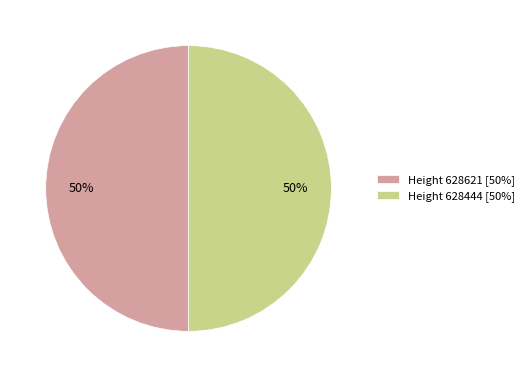

How many segments does this pie chart have?

2